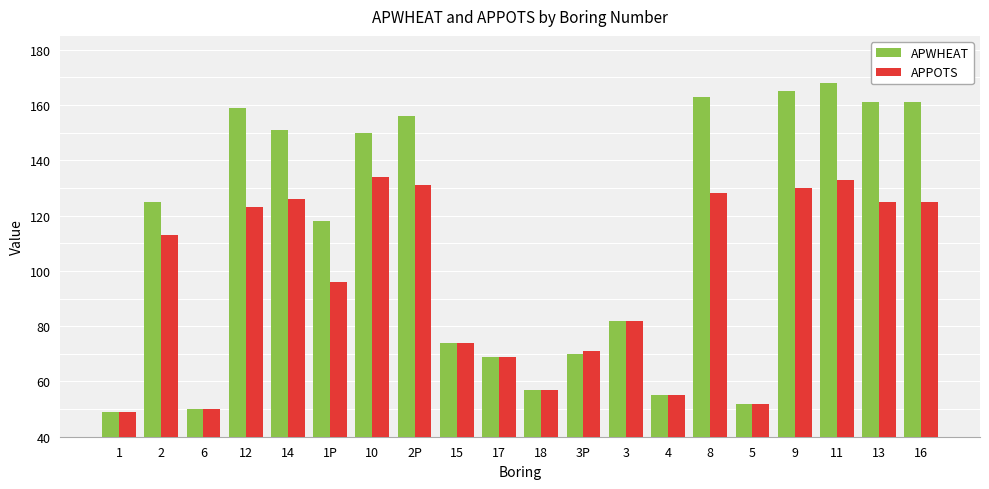

What is the value of the APPOTS bar at the 15th from the left?

128